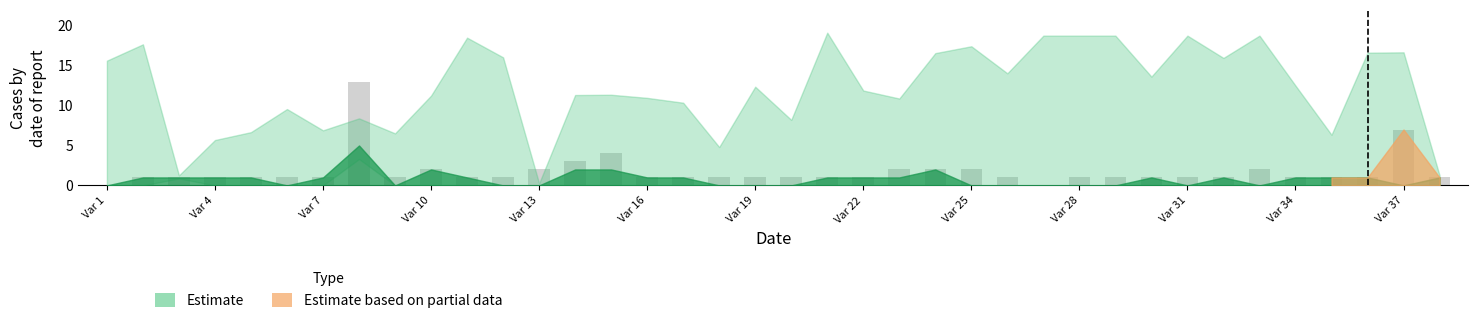

What is the maximum value shown in the chart?

13